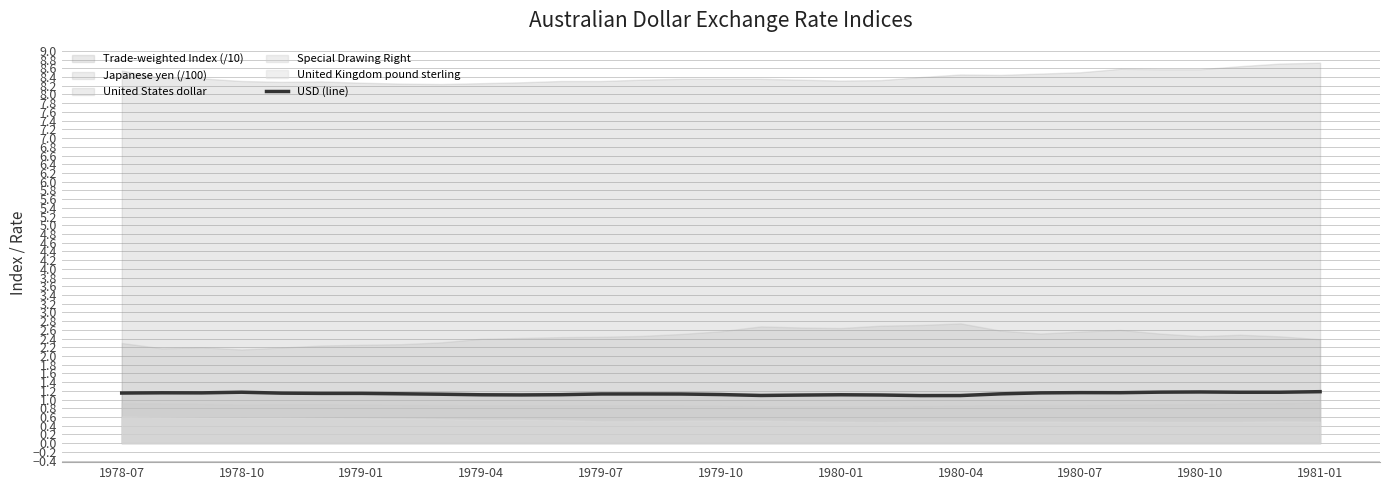

Is it true that USD (line) equals 1.2 at 1978-10?

True